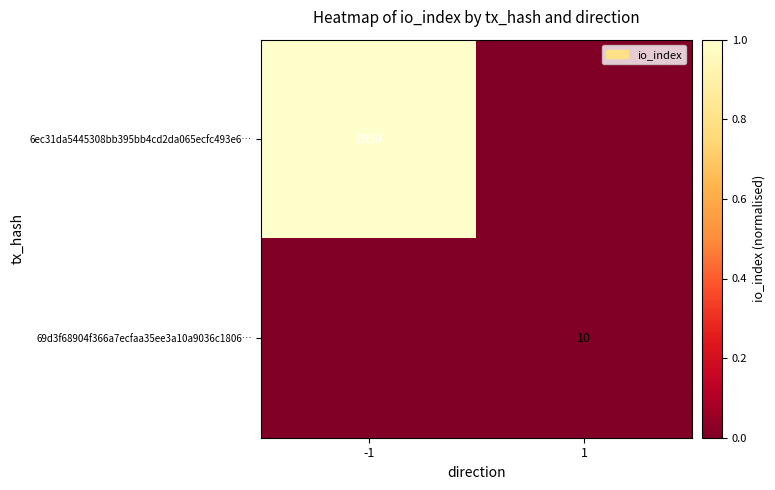

True or false: 69d3f68904f366a7ecfaa35ee3a10a9036c1806… has a value of 10 at 1.

True